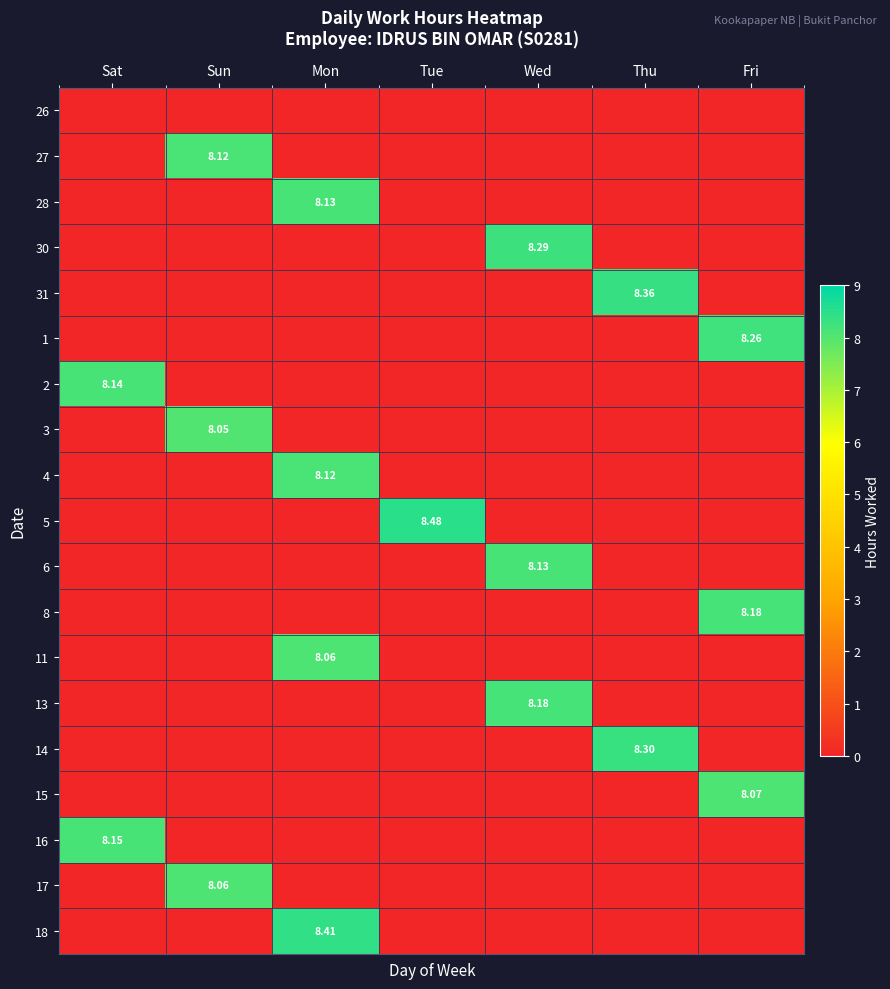

Where is 16 nearest to the value 4?

Sun